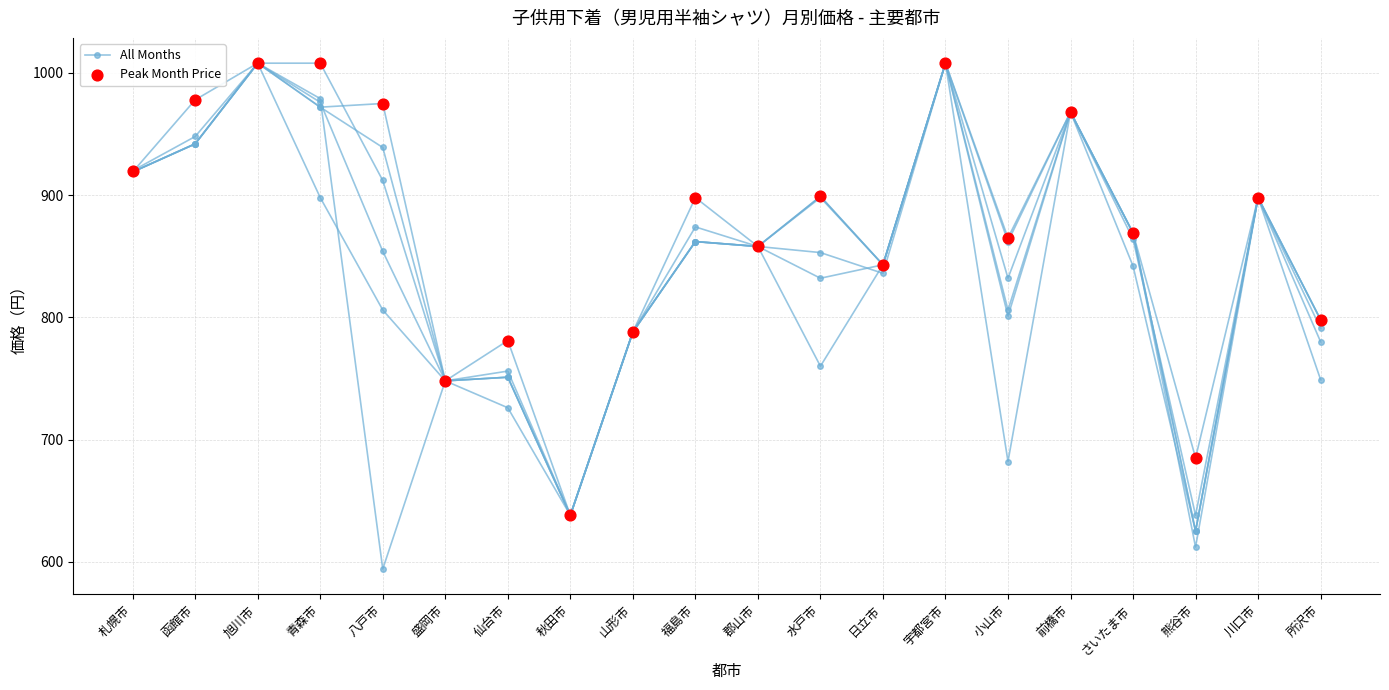

Is the value of All Months at 福島市 greater than the value of Peak Month Price at 仙台市?

Yes